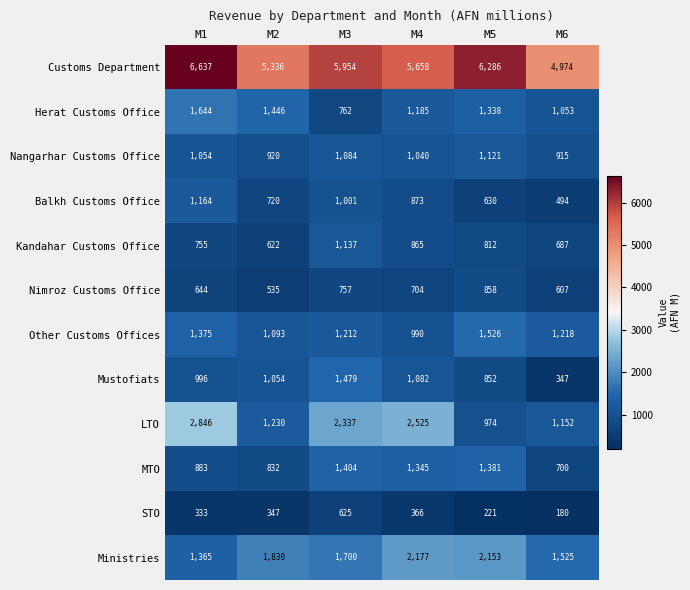

Where is Customs Department nearest to the value 5805?

M4